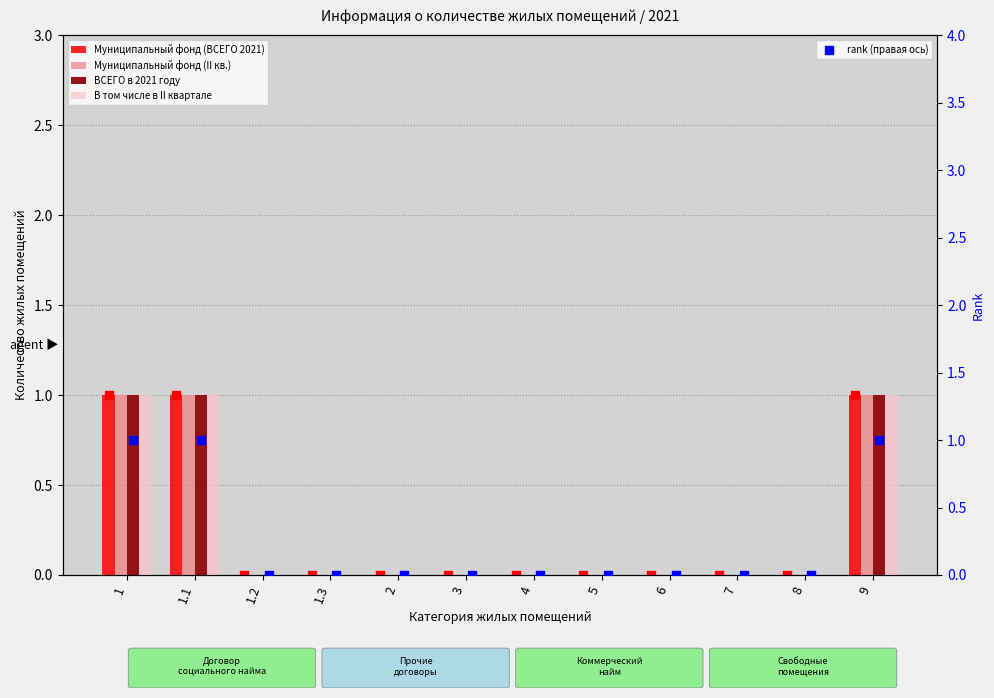

What are all the series names shown in the legend?

Муниципальный фонд (ВСЕГО 2021), Муниципальный фонд (II кв.), ВСЕГО в 2021 году, В том числе в II квартале, rank (правая ось)